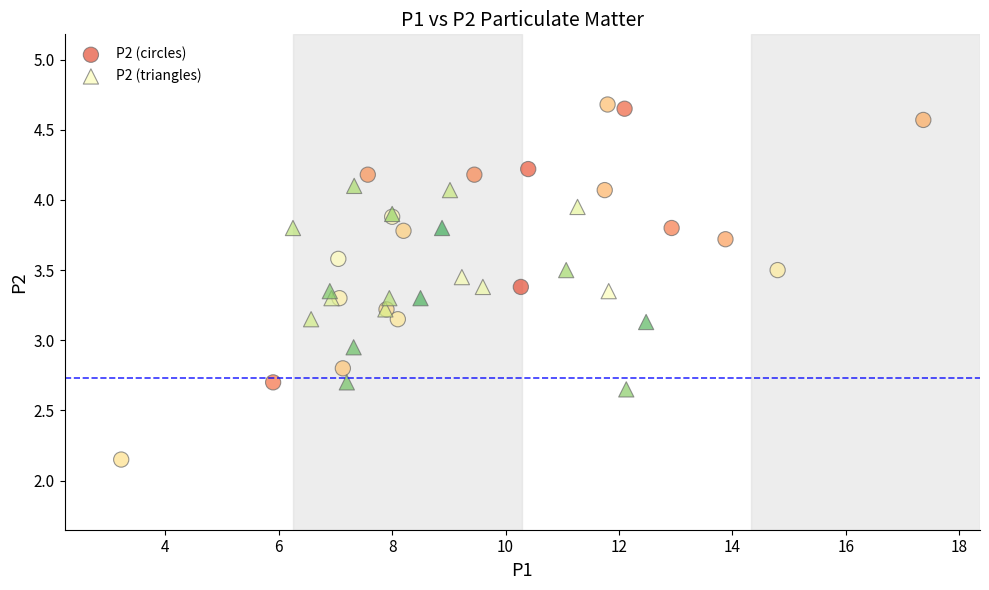

Which series reaches the minimum Y coordinate?

P2 (circles)